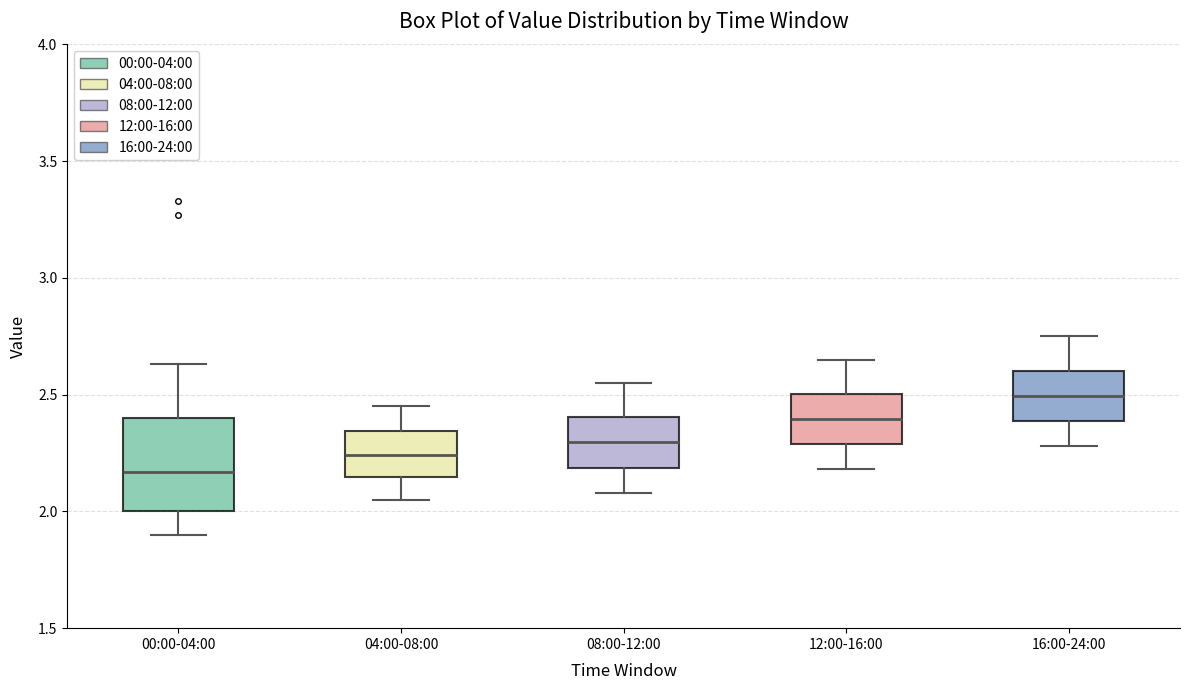

Where is the lower edge of the box for 00:00-04:00 on the y-axis? The values are not printed on the chart, so give them approximately, as read against the axis.

2.00